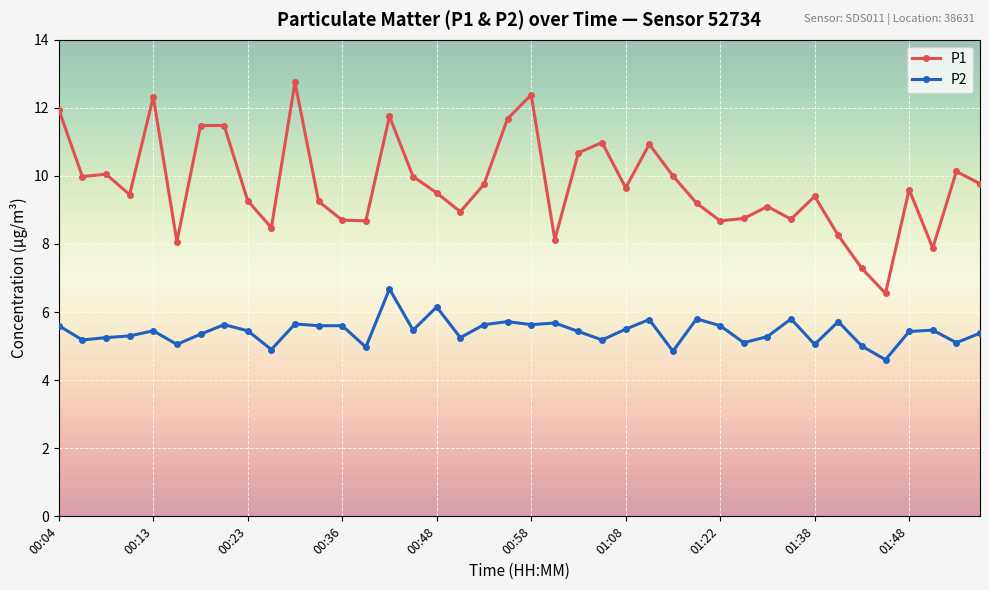

True or false: P2 has more than 1 interior local peaks.

True